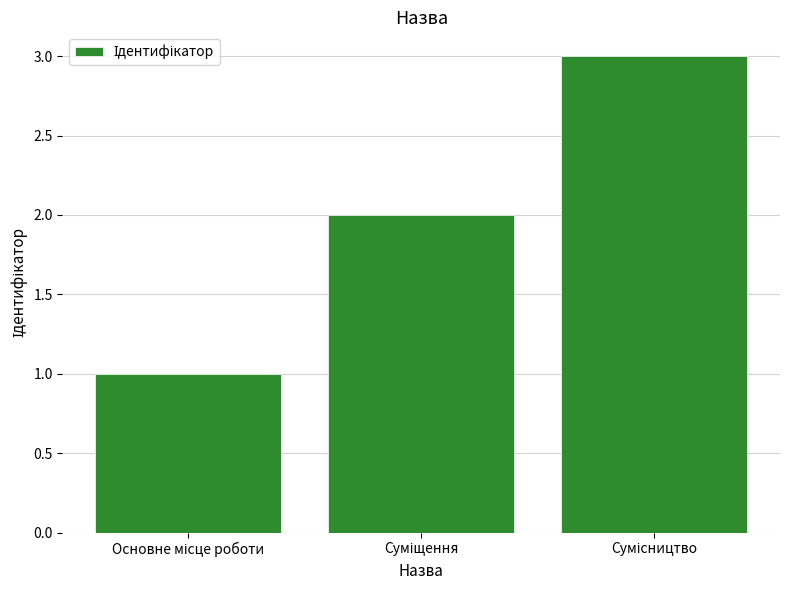

How many bars are there in total?

3